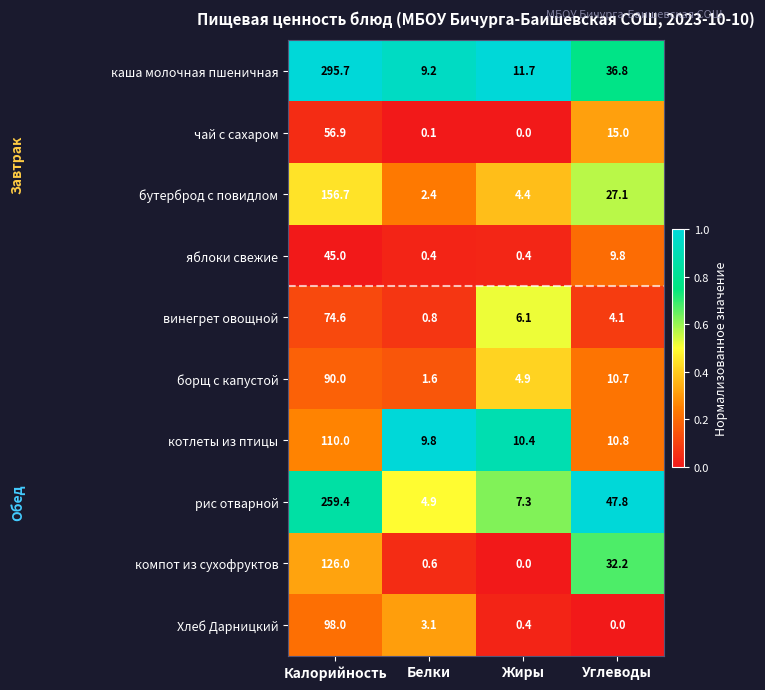

What is the greatest value displayed?

295.7